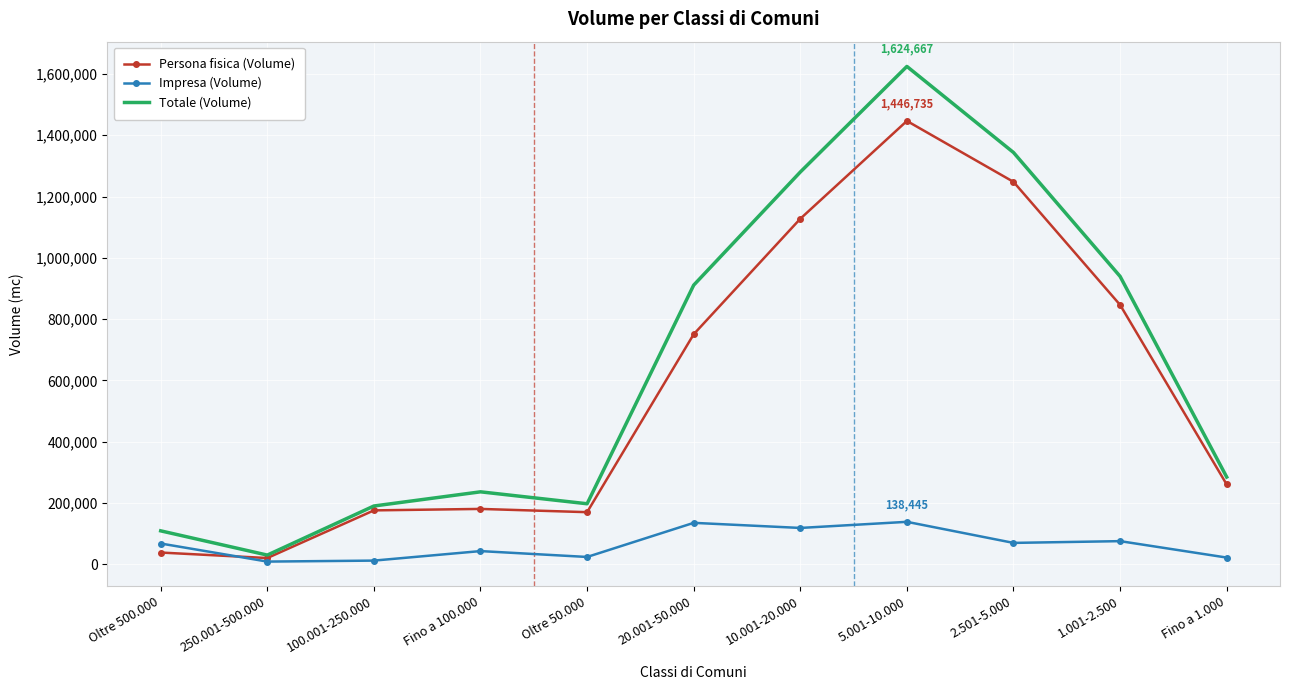

At which category is the sum across all series the highest?

5.001-10.000